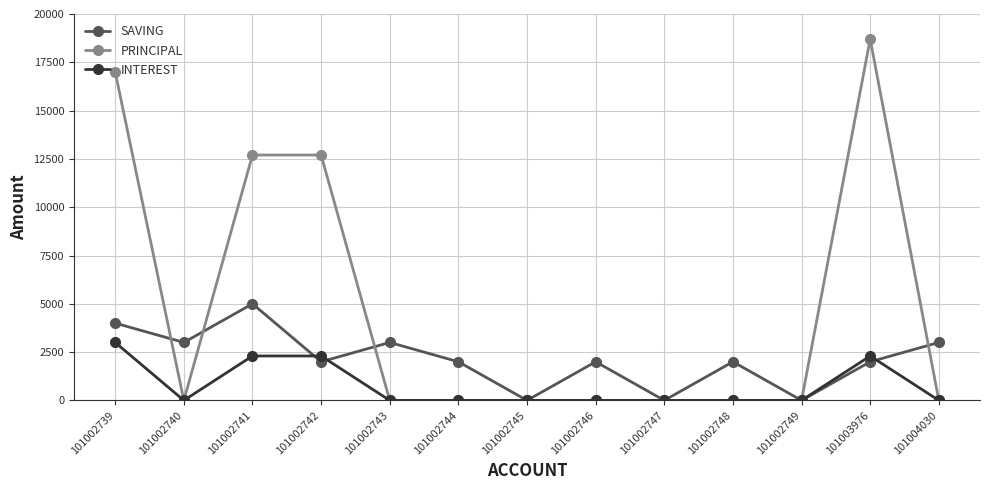

Which series changed the most between 101002741 and 101004030?

PRINCIPAL